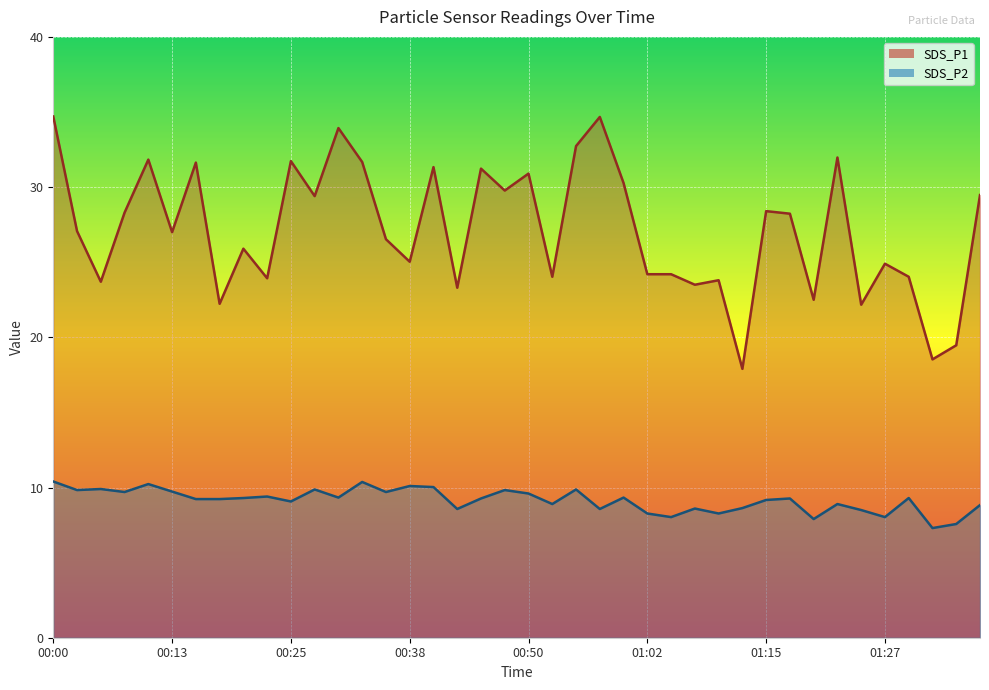

What are all the series names shown in the legend?

SDS_P1, SDS_P2